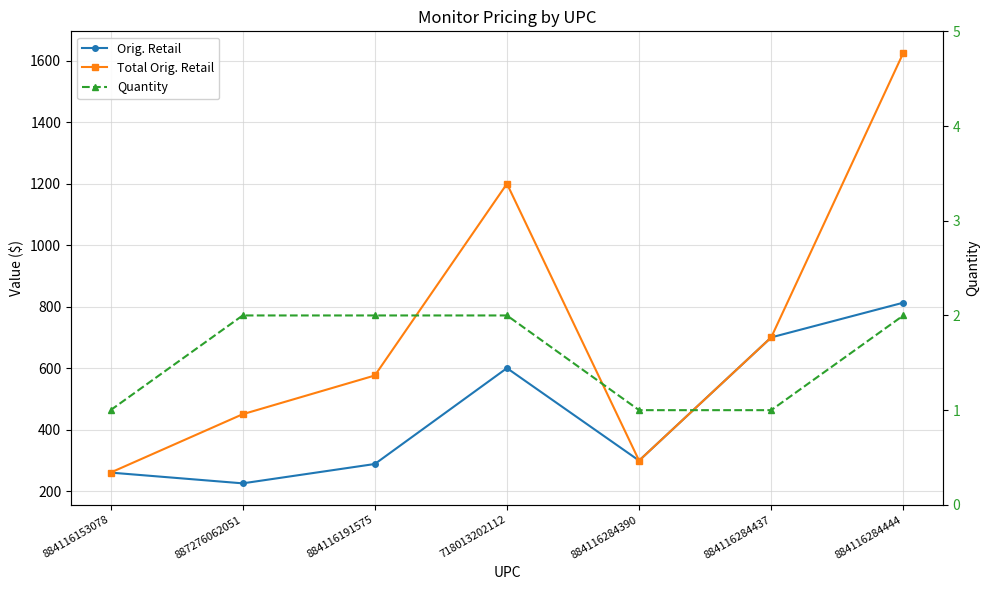

True or false: Quantity and Total Orig. Retail intersect in this chart.

False